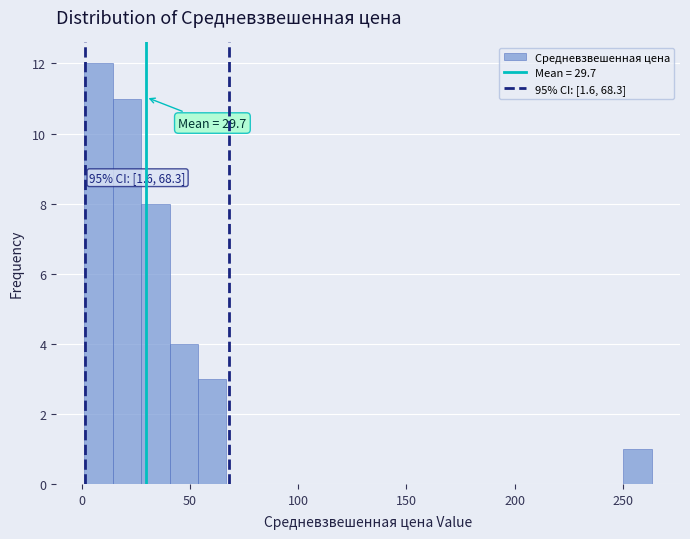

Read against the x-axis, roughly where is the centre of the tallest bar?

10